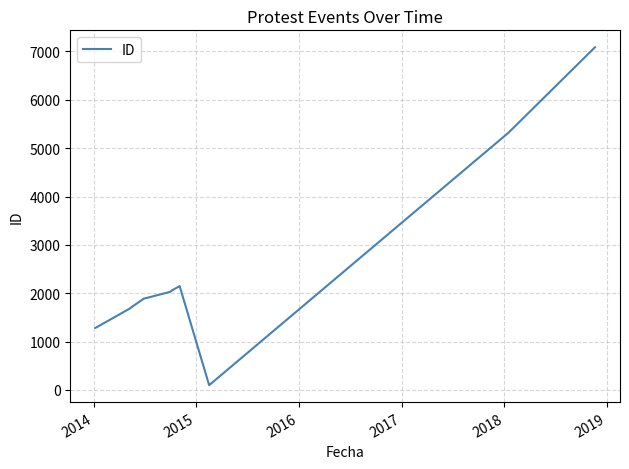

What is the difference between the maximum and minimum values?

6988